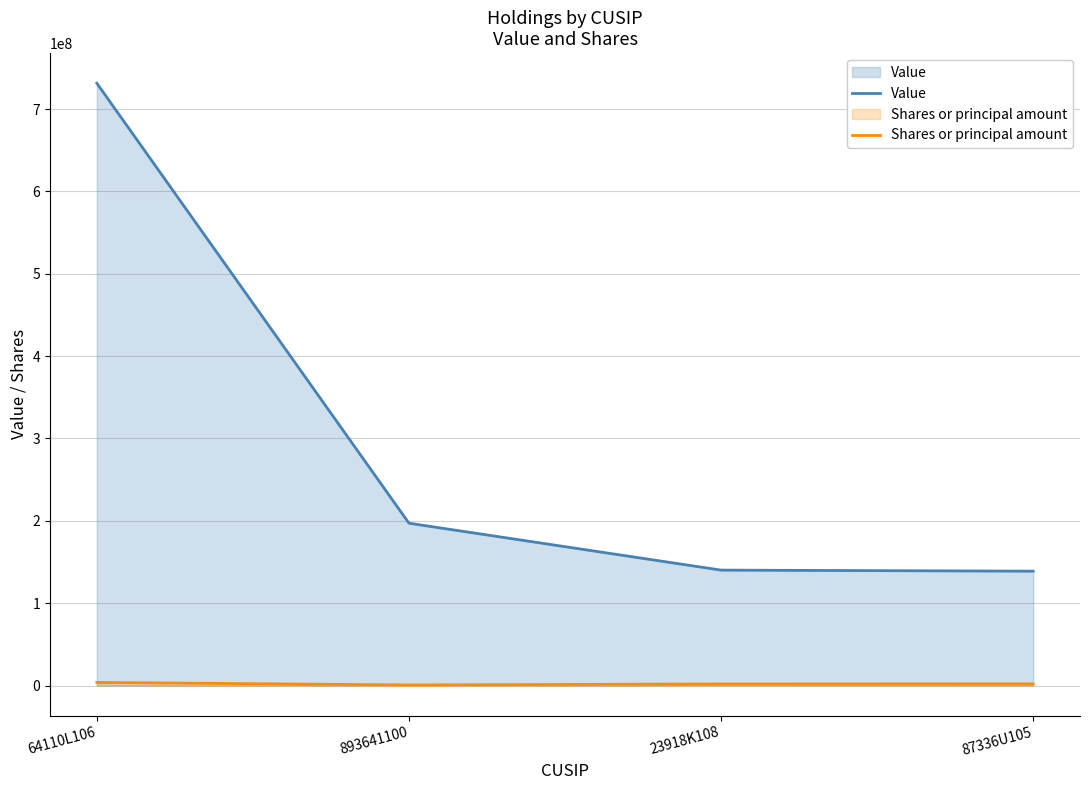

How many series are shown in this chart?

2